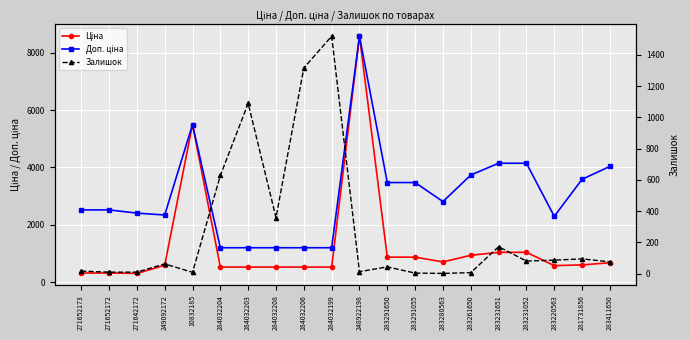

Which label corresponds to the smallest value in the chart?

283280563